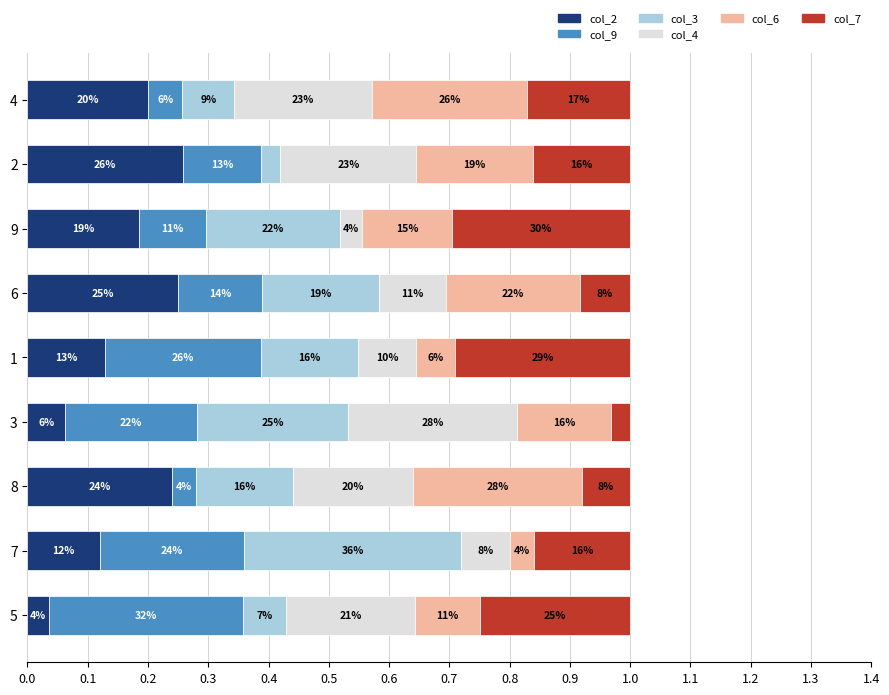

What are all the series names shown in the legend?

col_2, col_9, col_3, col_4, col_6, col_7